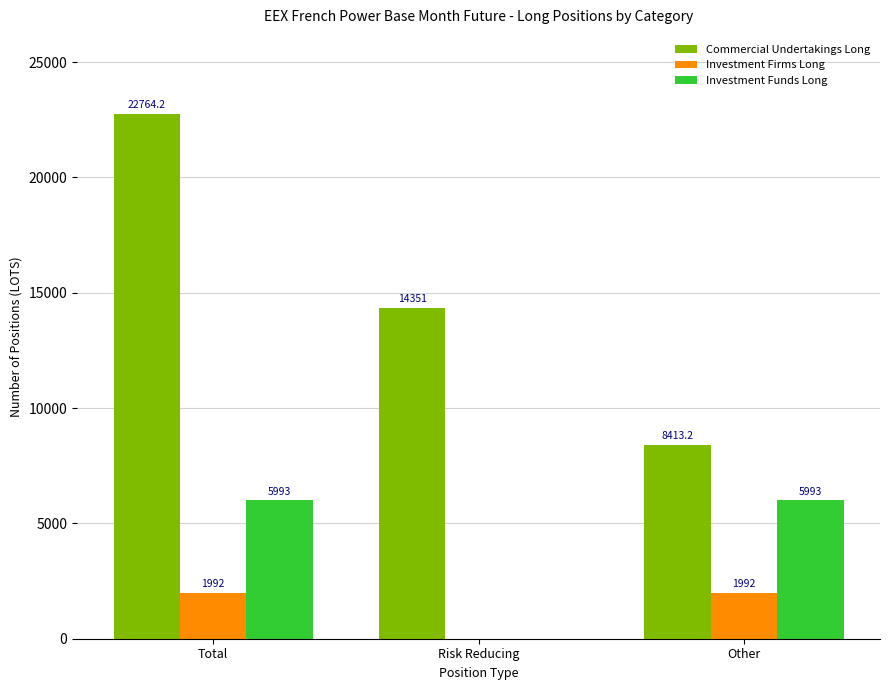

Is the value of Investment Funds Long at Total greater than the value of Investment Firms Long at Other?

Yes